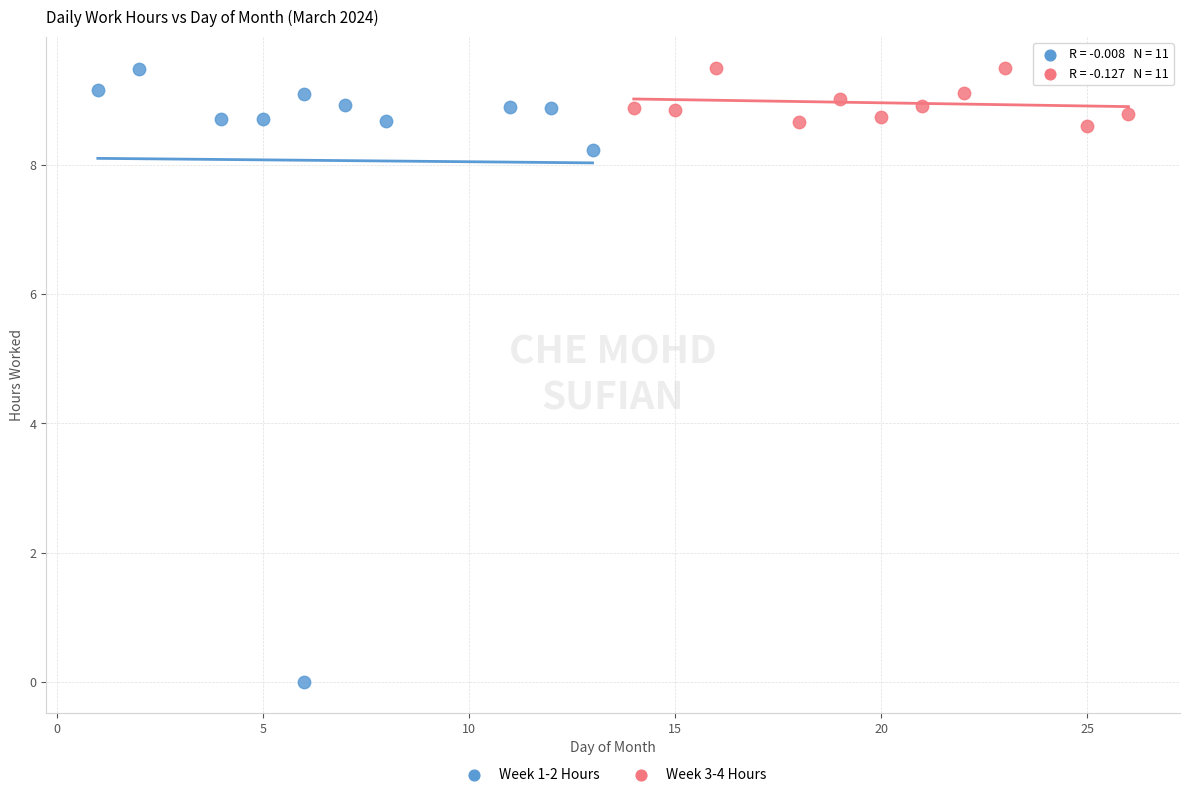

Which series has the largest Y range (max minus min)?

Week 1-2 Hours